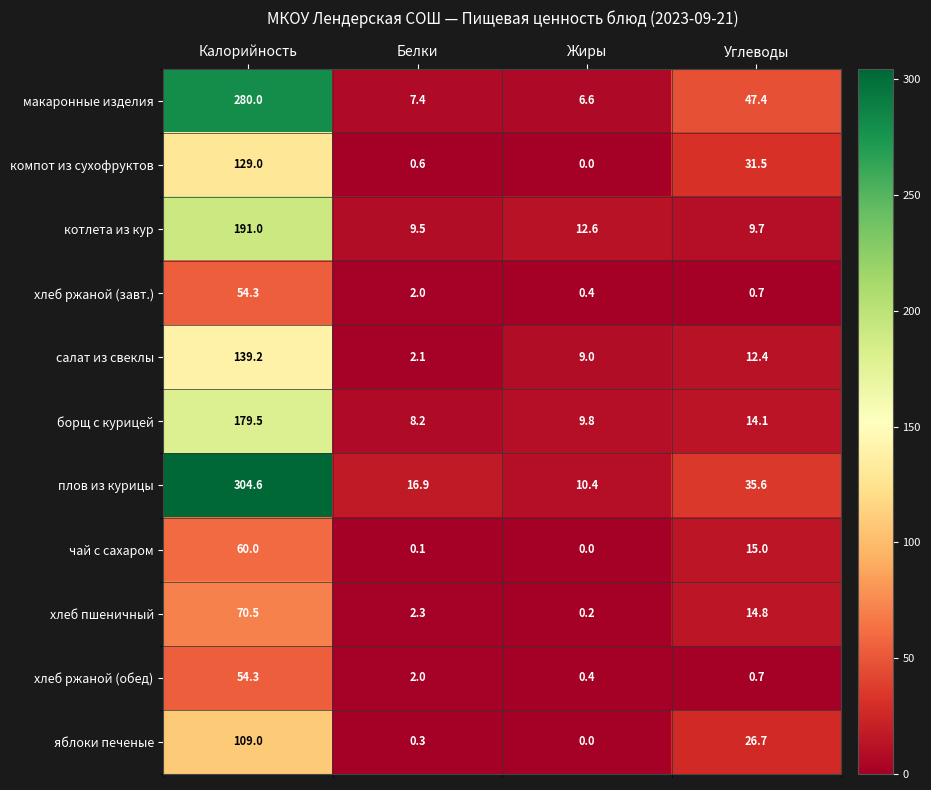

At which label is макаронные изделия closest to 143?

Углеводы